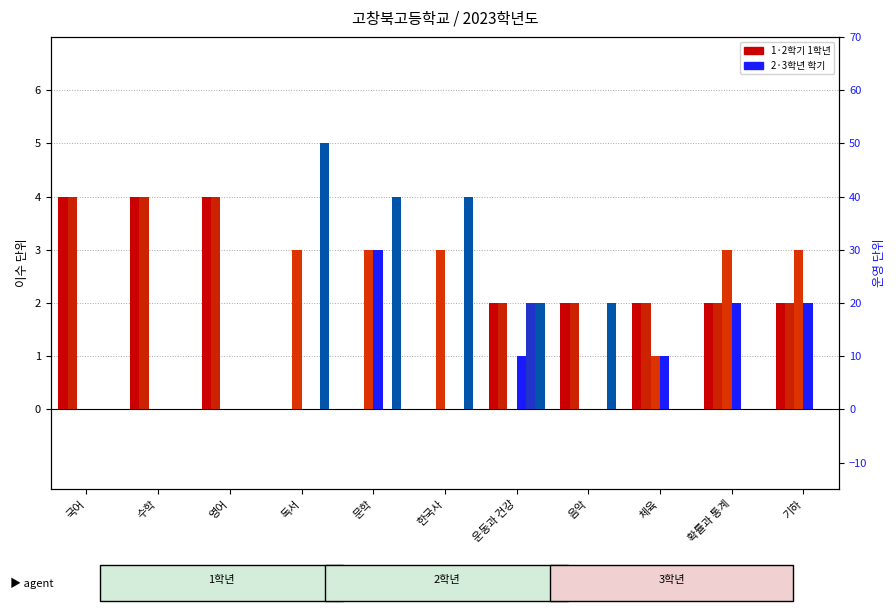

Which category has the highest value across all series?

독서